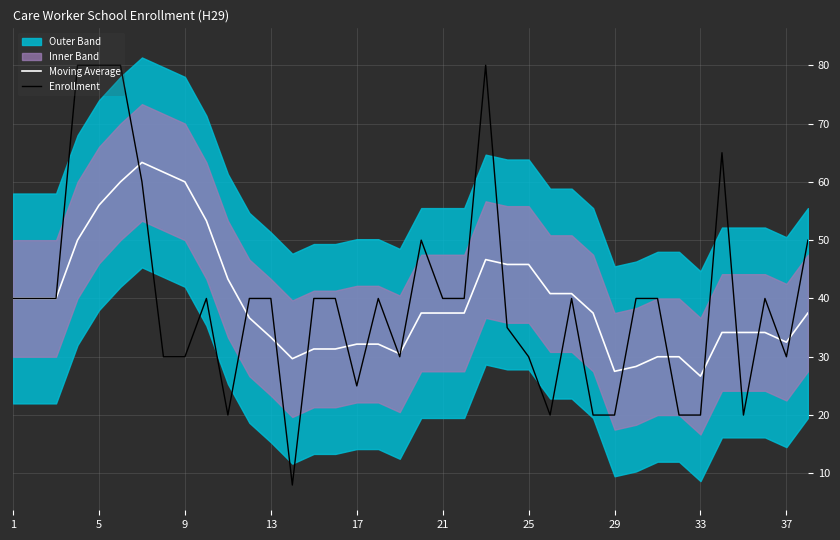

How many intersections are there between Moving Average and Enrollment?

16